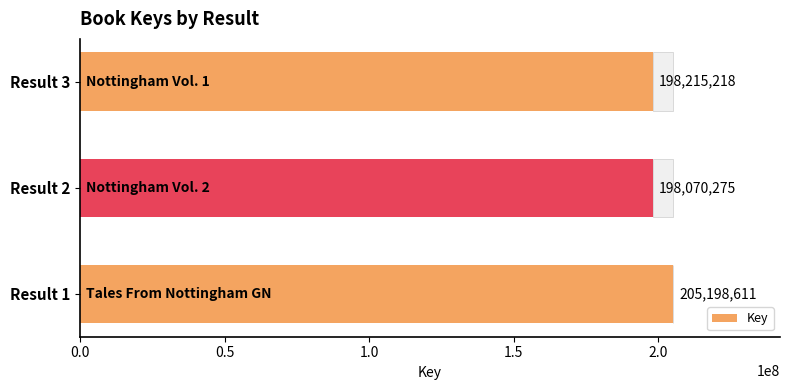

Reading bottom to top, what are all the values shown in this chart?

205198611	198070275	198215218